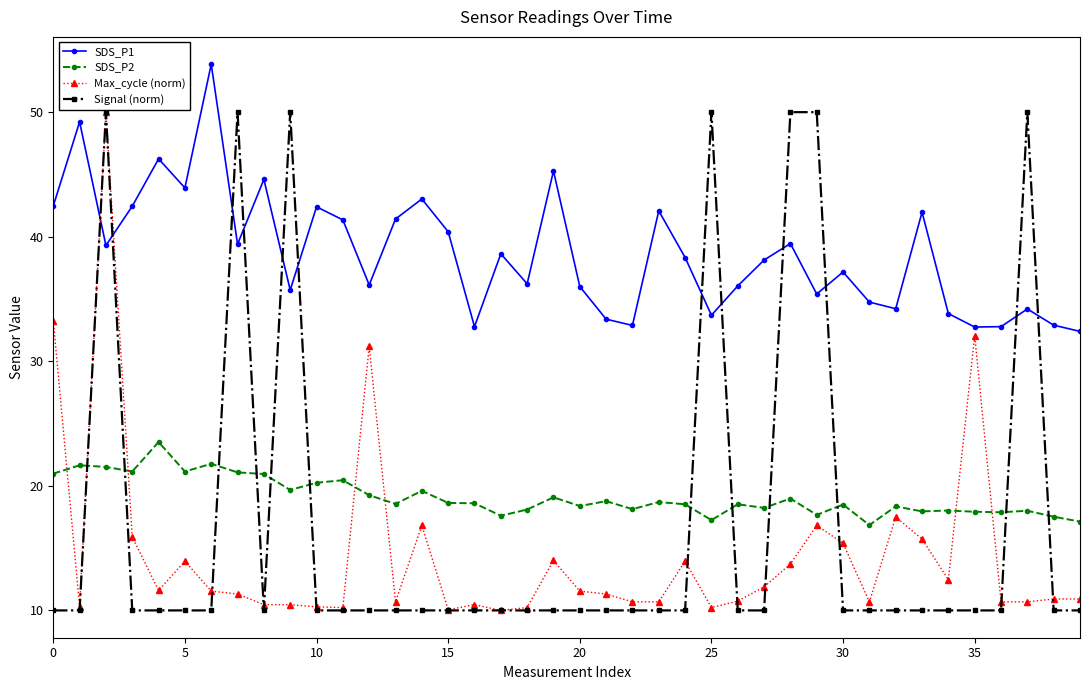

What is the maximum value for SDS_P2?

23.5